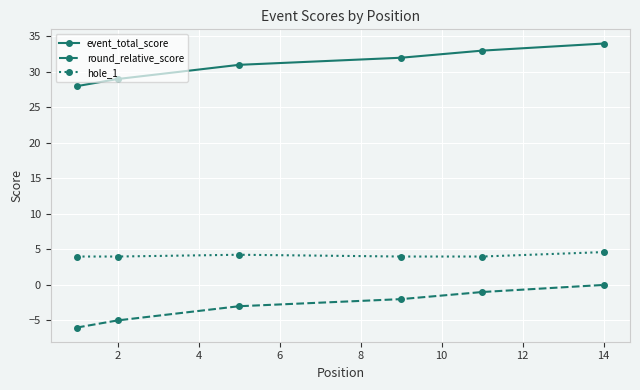

What is the lowest value of the hole_1 series?

4.0